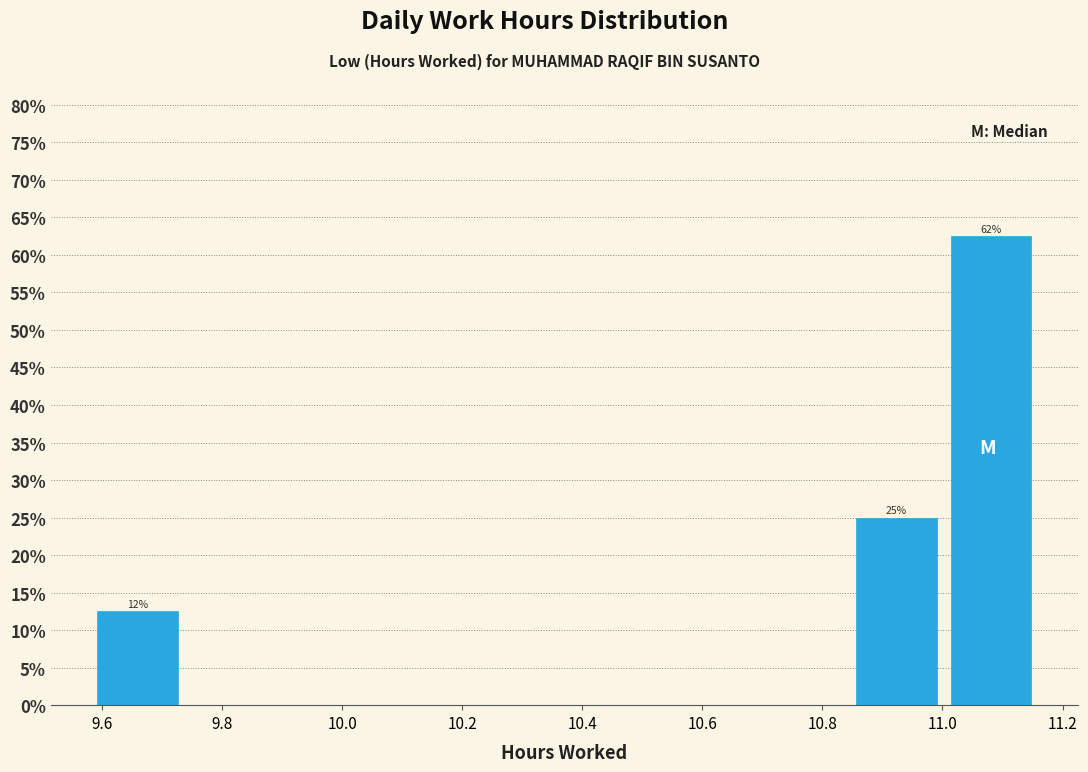

Over which range of the x-axis is the bar tallest?

11.002 to 11.160